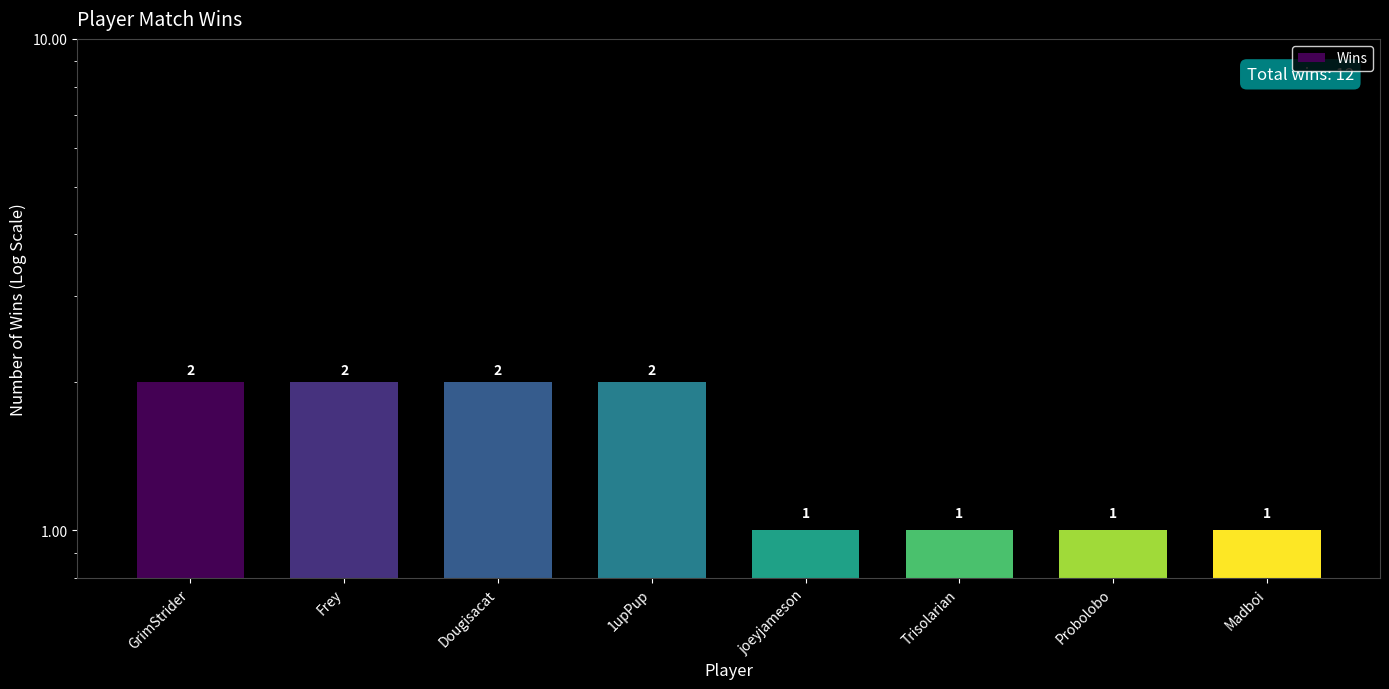

What position from the right is Dougisacat?

6